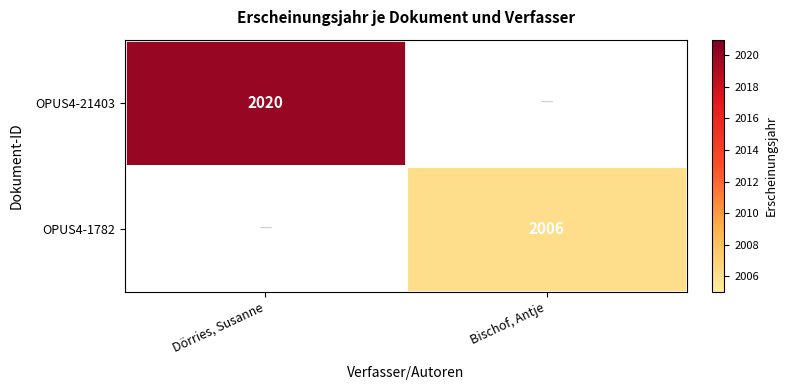

The value of OPUS4-21403 at Dörries, Susanne is 2020. True or false?

True